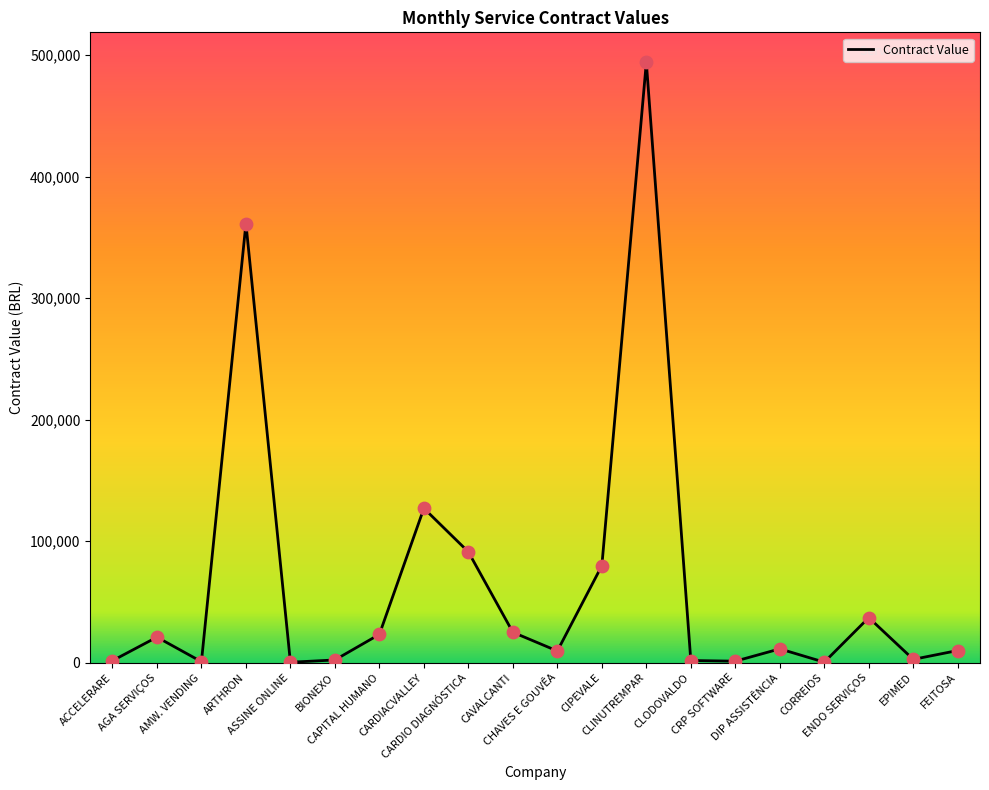

Approximately how many times larger is the value at CARDIO DIAGNÓSTICA compared to CLODOVALDO?

51.7